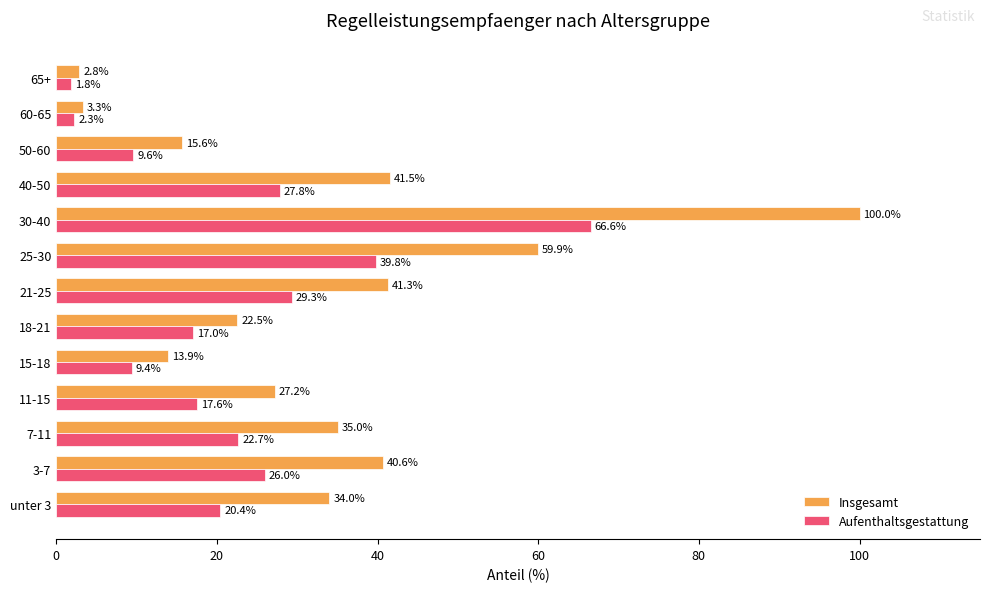

What is the difference between the maximum and minimum values in the Insgesamt series?

97.2